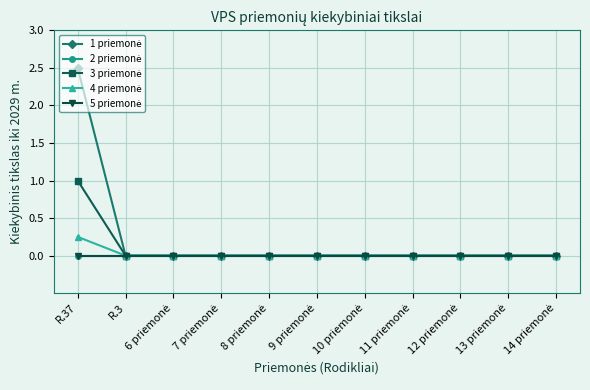

True or false: 4 priemonė and 2 priemonė cross at least once.

False